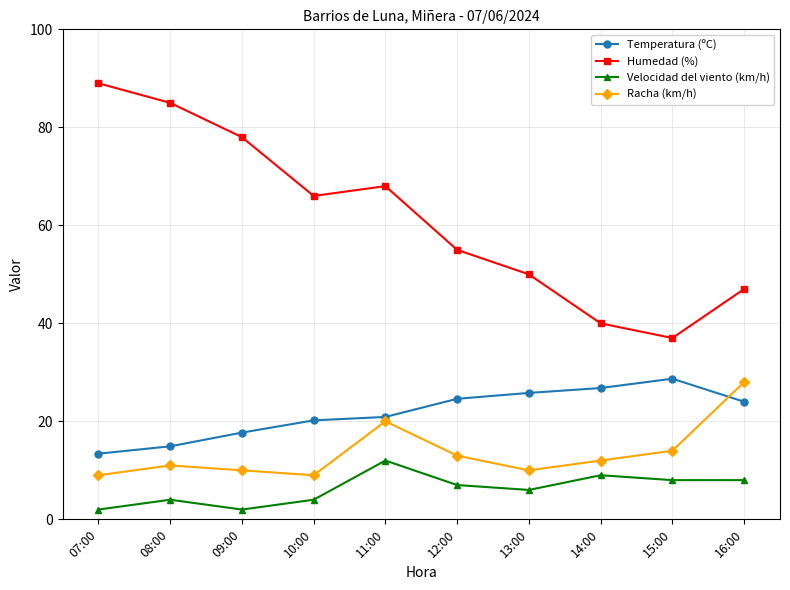

At how many categories does at least one series exceed 42?

8